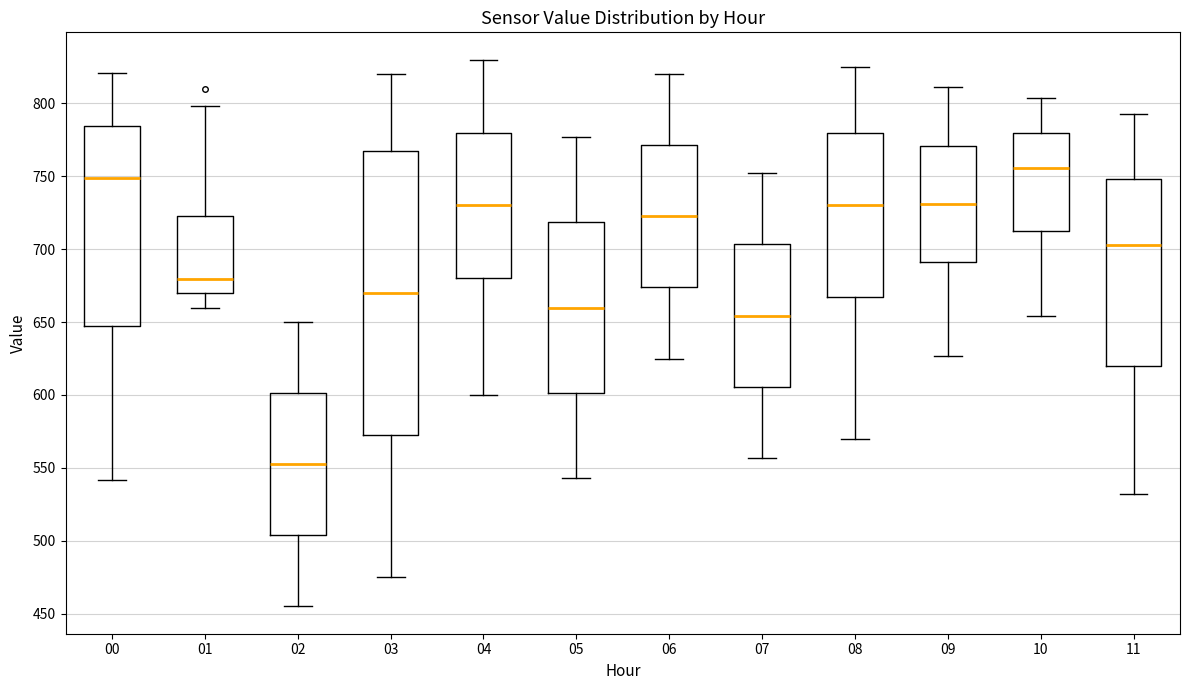

Reading left to right, read every box against the y-axis: the position of its median line, the range the box covers, and the ends of its whiskers. The values are not printed on the chart, so give them approximately, as read against the axis.

00: median 750, box 645 to 785, whiskers 540 to 820
01: median 680, box 670 to 725, whiskers 660 to 800
02: median 555, box 505 to 600, whiskers 455 to 650
03: median 670, box 575 to 770, whiskers 475 to 820
04: median 730, box 680 to 780, whiskers 600 to 830
05: median 660, box 600 to 720, whiskers 545 to 775
06: median 725, box 675 to 770, whiskers 625 to 820
07: median 655, box 605 to 705, whiskers 555 to 750
08: median 730, box 670 to 780, whiskers 570 to 825
09: median 730, box 690 to 770, whiskers 625 to 810
10: median 755, box 715 to 780, whiskers 655 to 805
11: median 705, box 620 to 750, whiskers 530 to 795